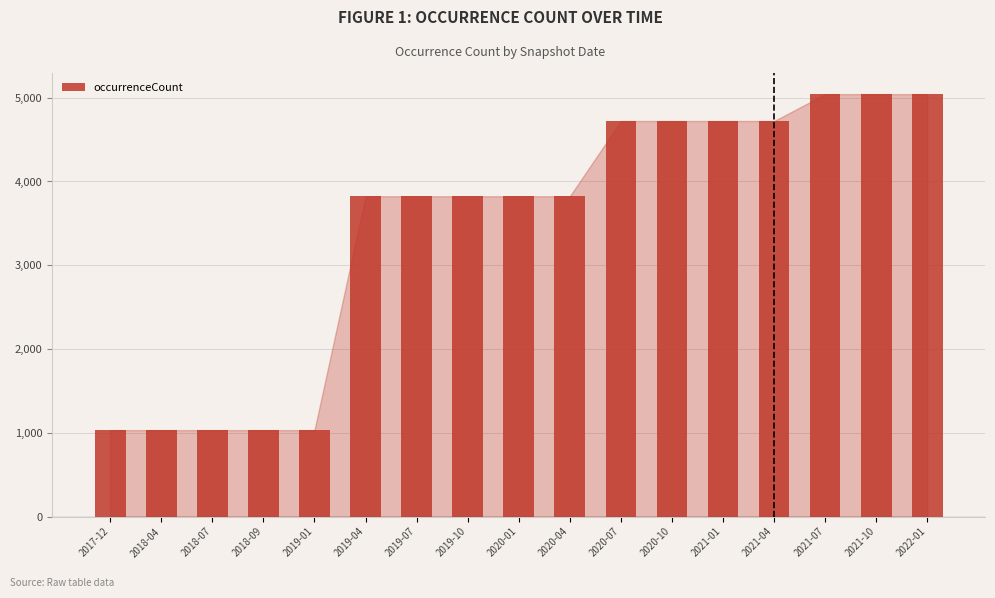

Which has a higher value, 2020-04 or 2019-01?

2020-04